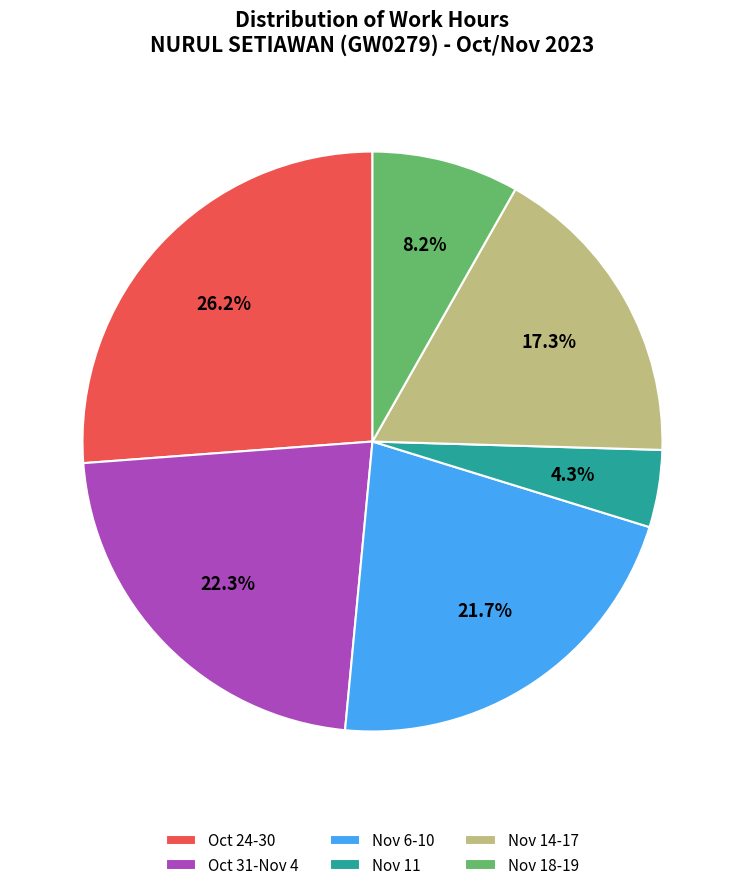

Do Oct 24-30 and Oct 31-Nov 4 together represent more than half of the pie?

No